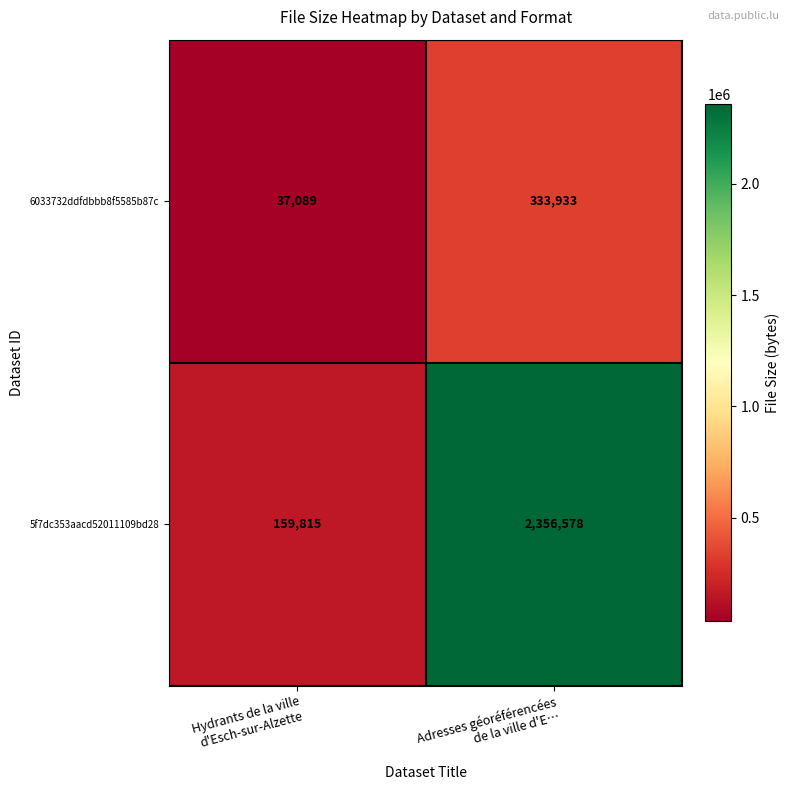

Which series has the largest range (max minus min)?

5f7dc353aacd52011109bd28